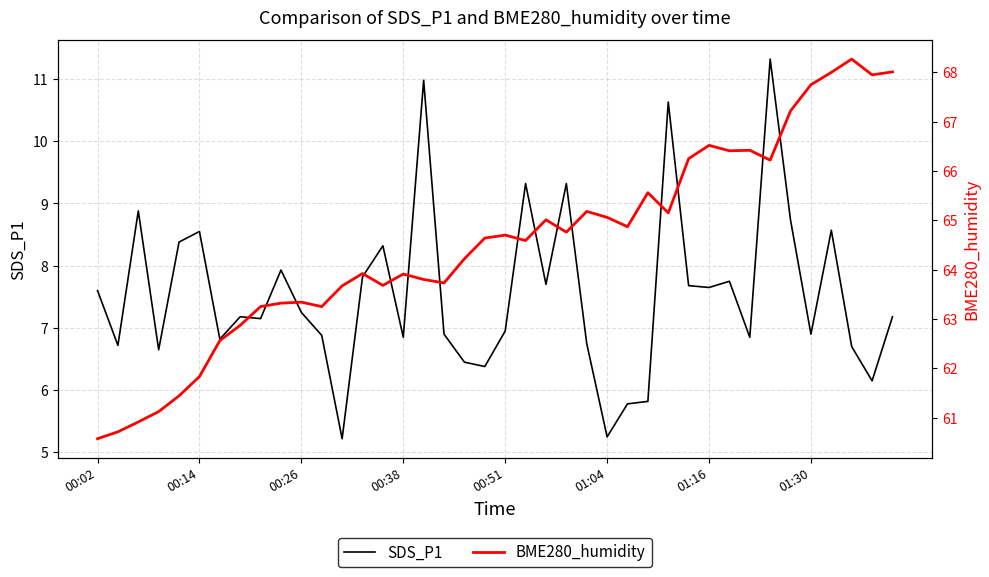

What is the difference between the maximum and minimum values in the SDS_P1 series?

6.1